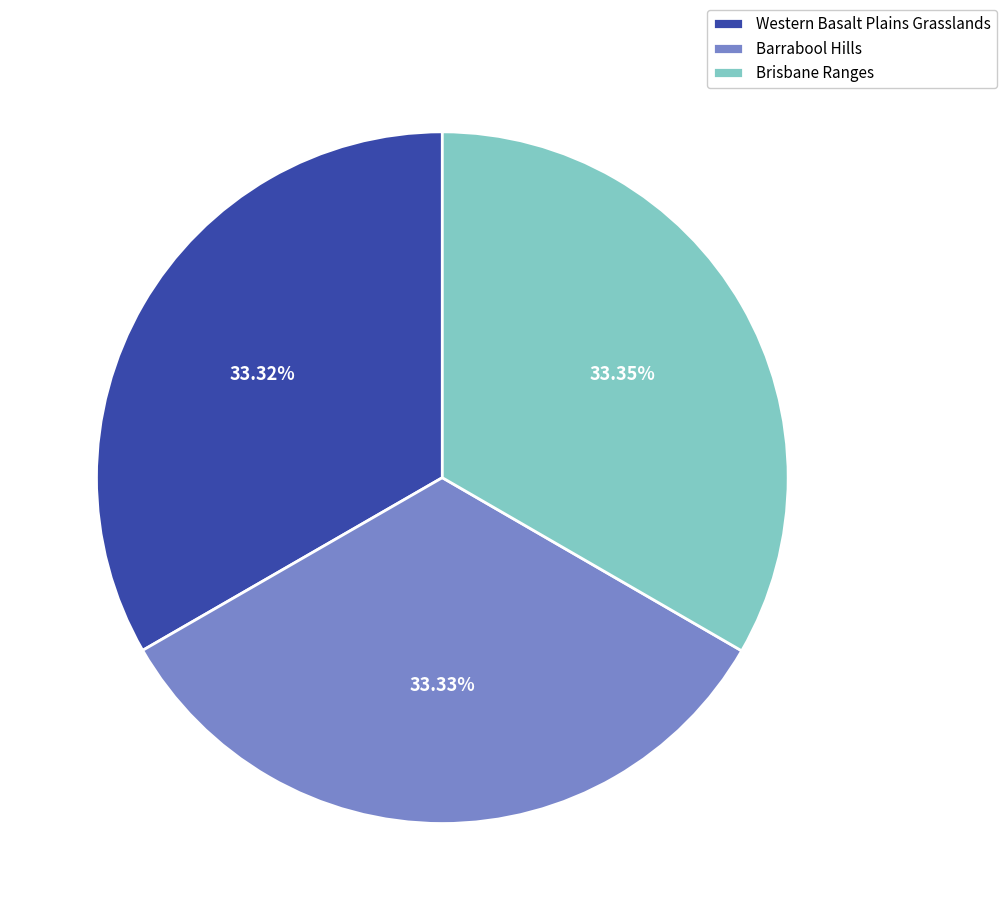

Approximately how many times larger is the value at Brisbane Ranges compared to Barrabool Hills?

1.0